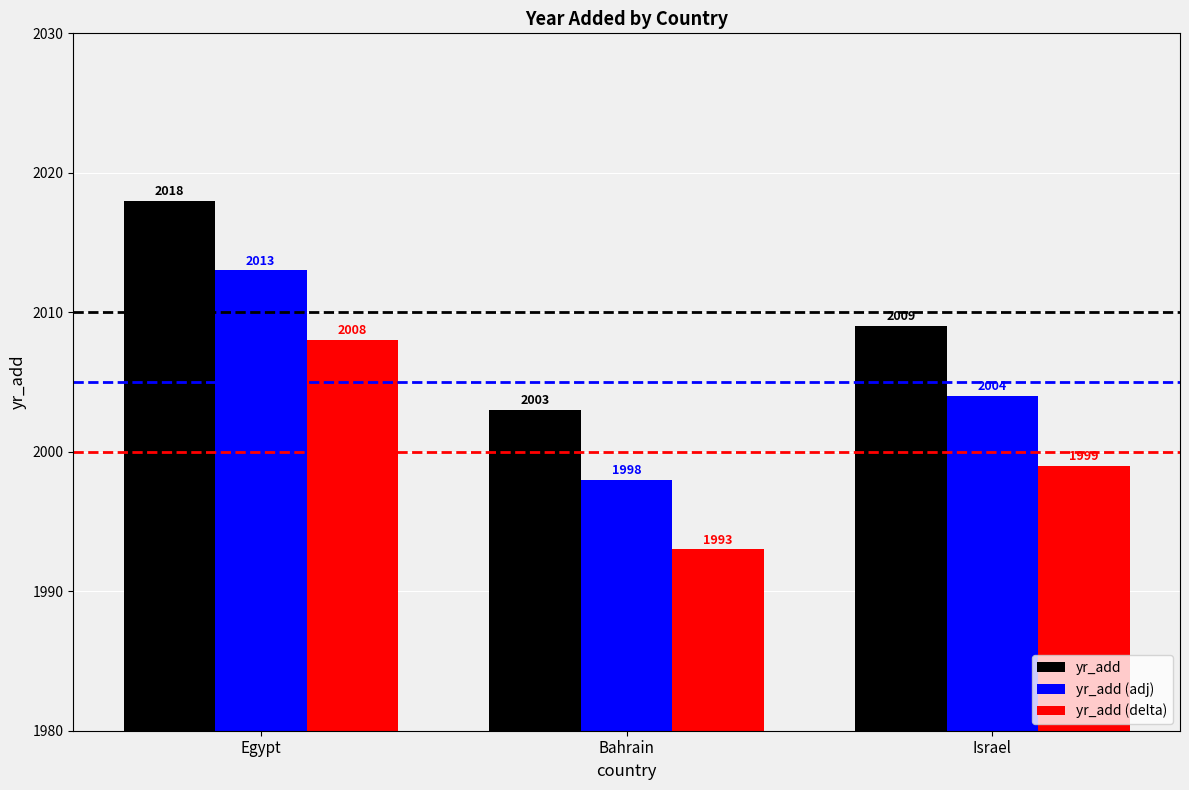

At which label does yr_add (delta) first exceed 1999?

Egypt